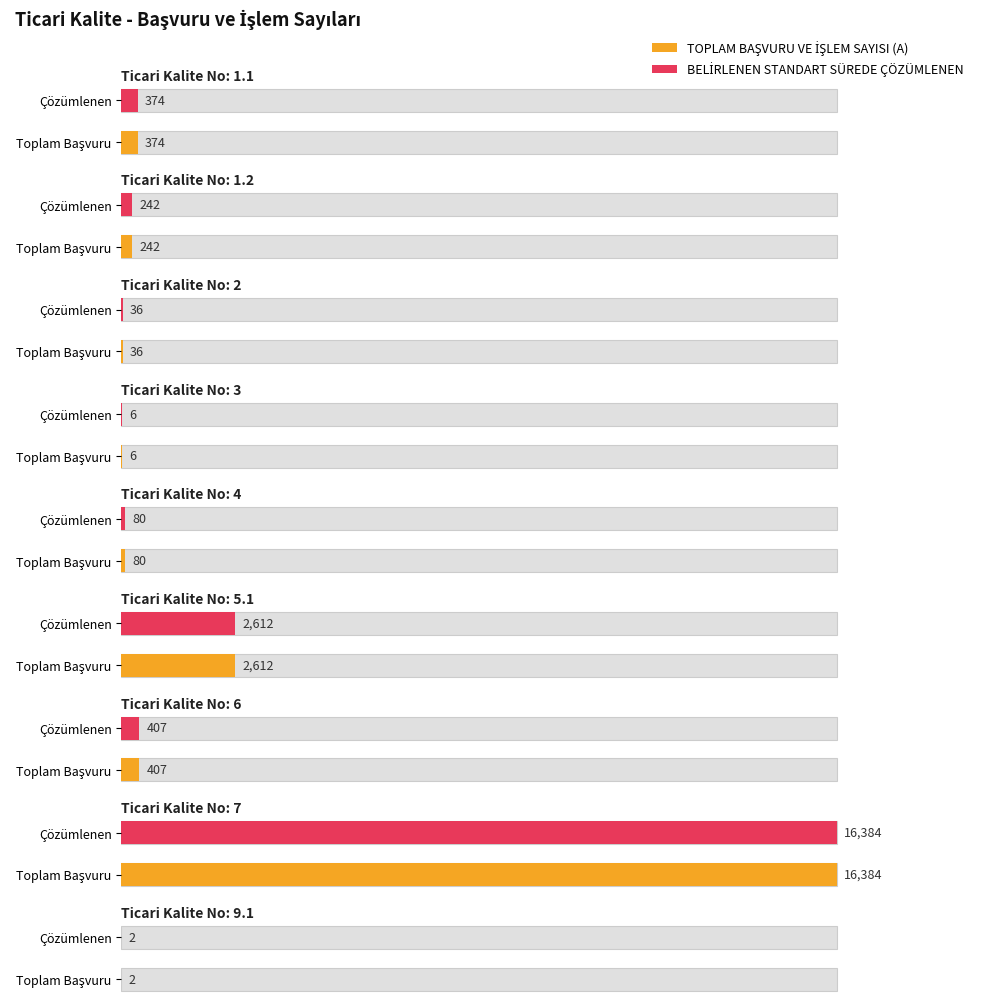

At which category is the sum across all series the highest?

7